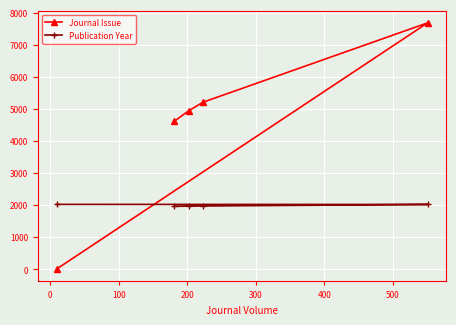

What is the lowest value of the Publication Year series?

1958